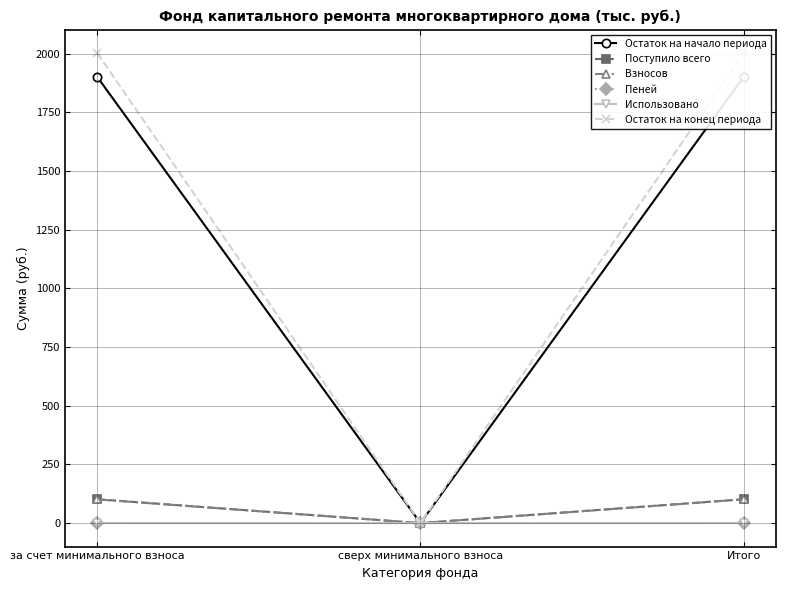

How many categories are shown in the chart?

3